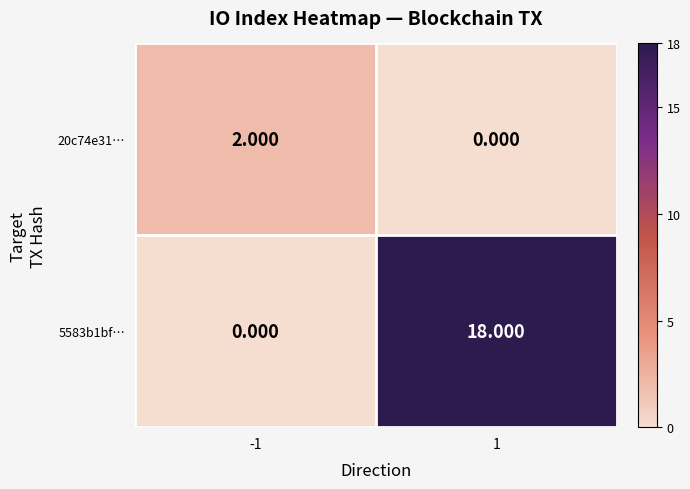

At how many categories does at least one series exceed 14?

1